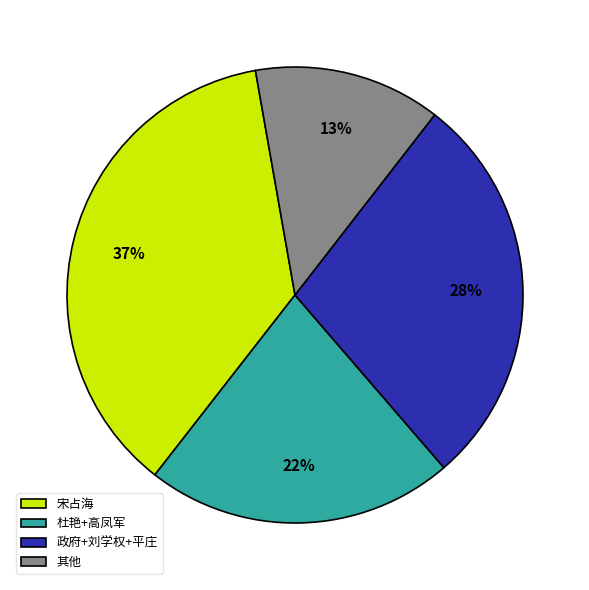

Combined, do 其他 and 政府+刘学权+平庄 account for over 50%?

No